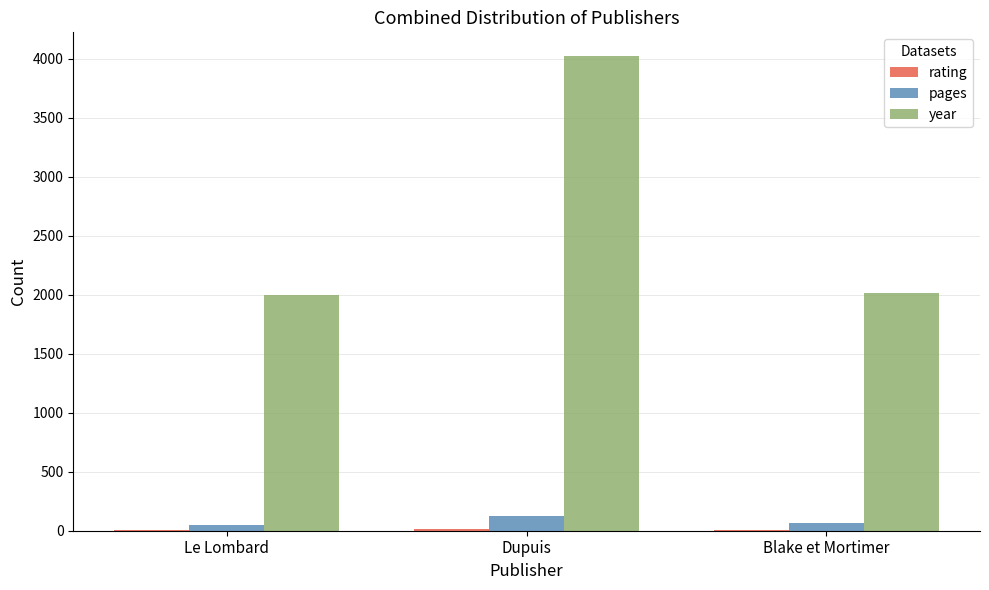

What is the total value across all series at Dupuis?

4163